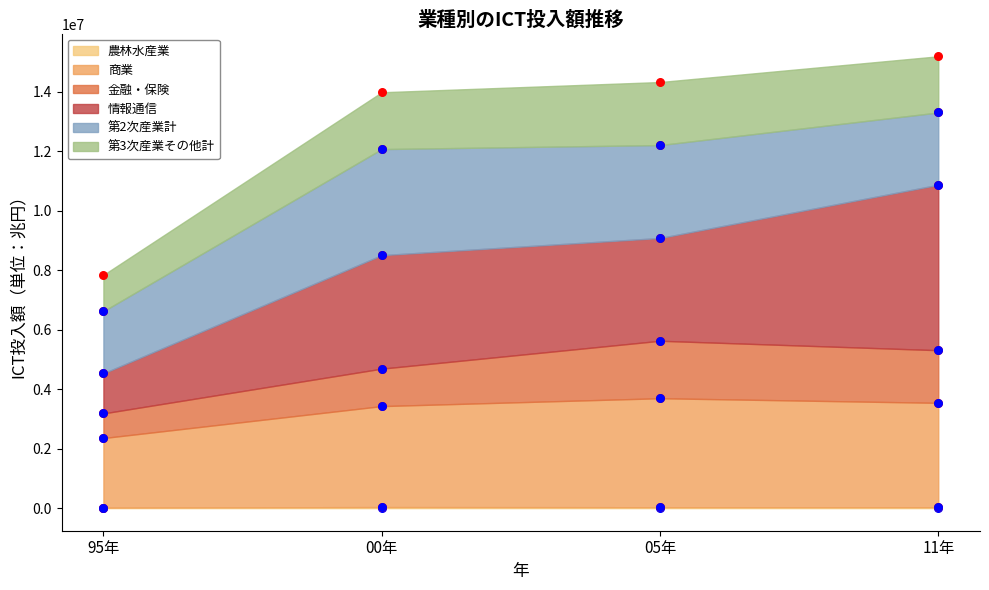

Is the value of 農林水産業 at 11年 greater than the value of 第3次産業その他計 at 11年?

No